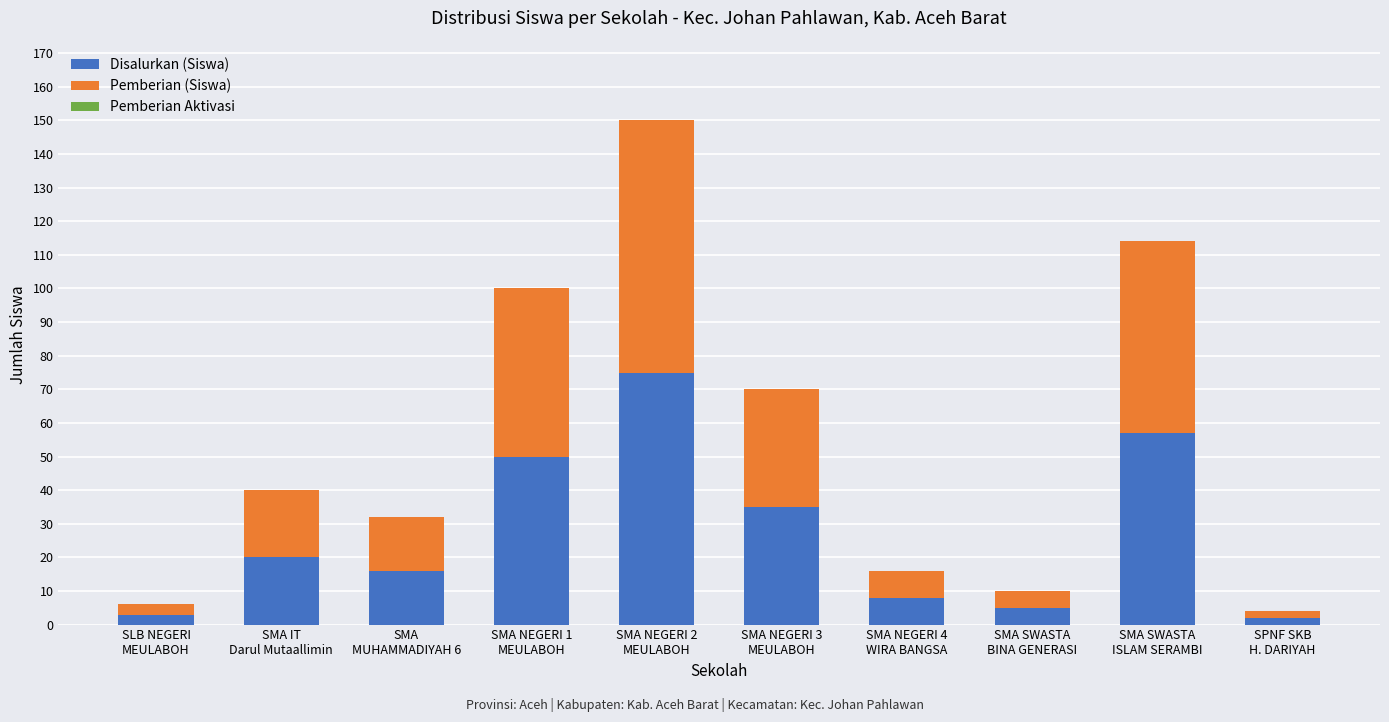

What is the sum of all Disalurkan (Siswa) values?

271